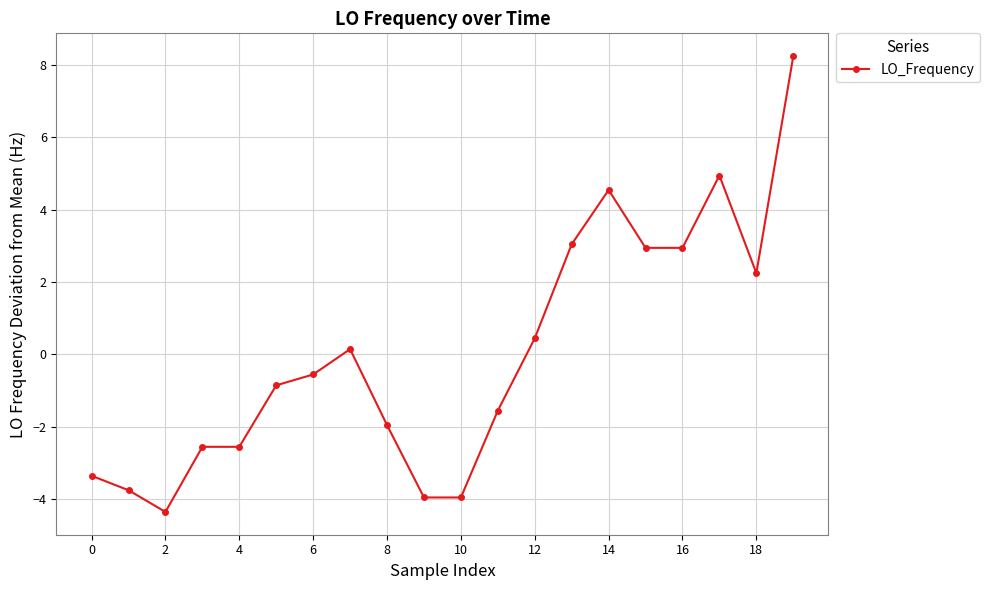

True or false: the data has more than 2 interior local peaks.

True